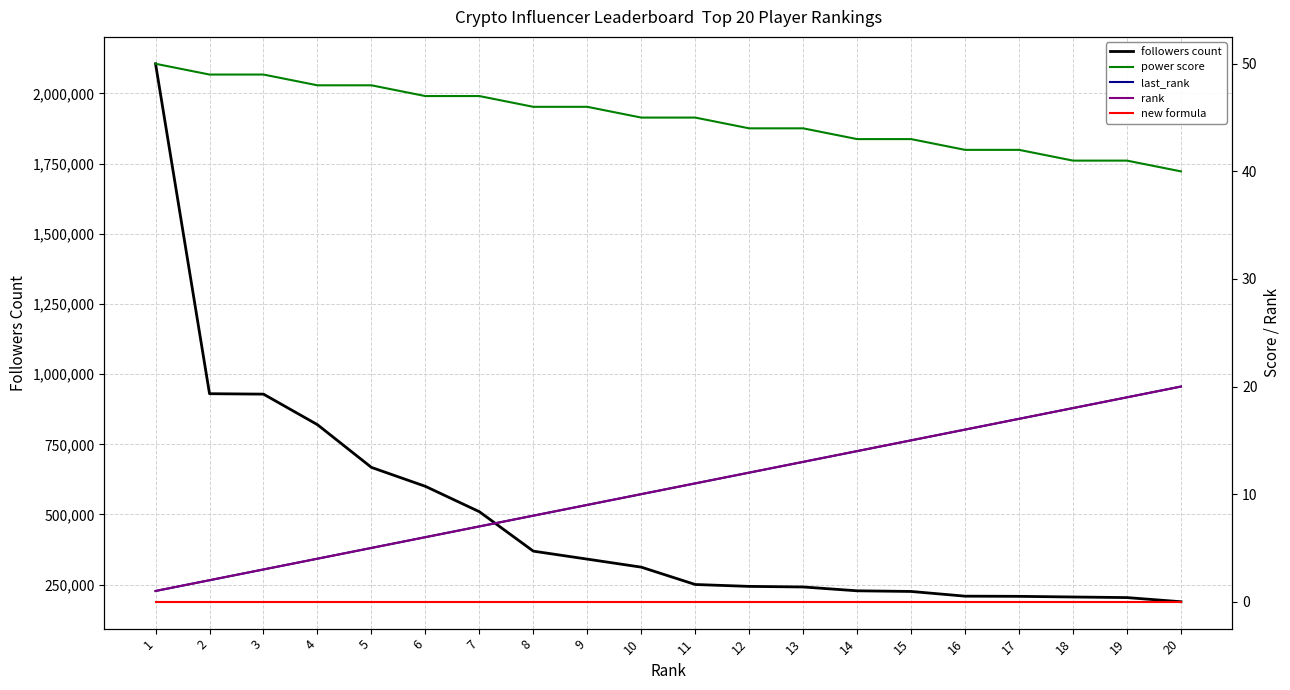

What is the value of the power score point at the 20th from the left?

40